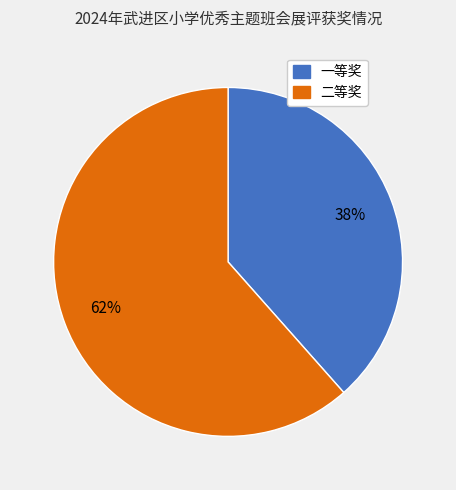

Does 二等奖 account for over 50% of the chart?

Yes